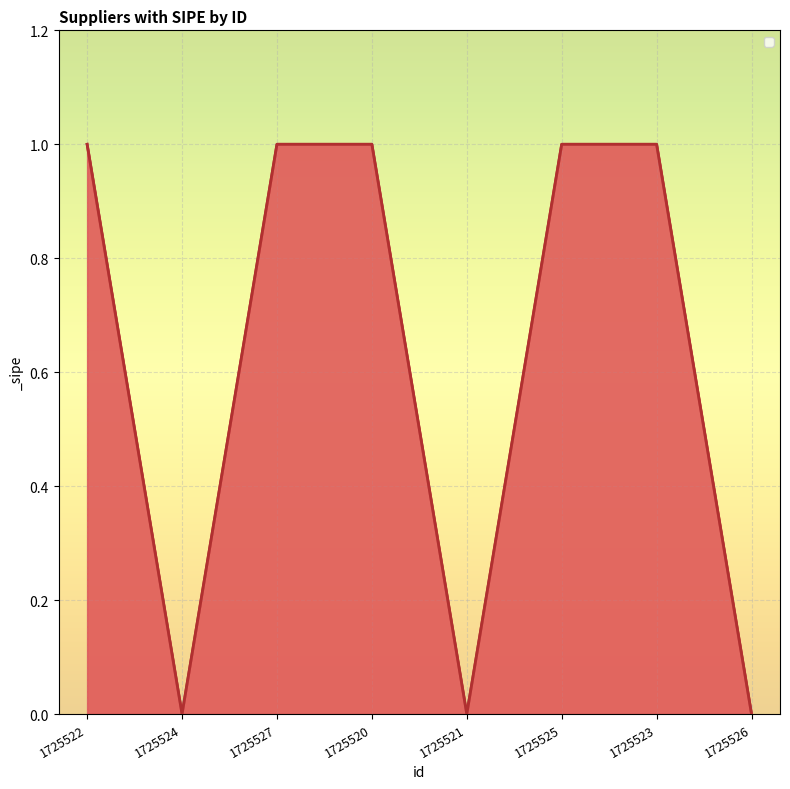

Rank the categories by value from lowest to highest.

1725524, 1725521, 1725526, 1725522, 1725527, 1725520, 1725525, 1725523